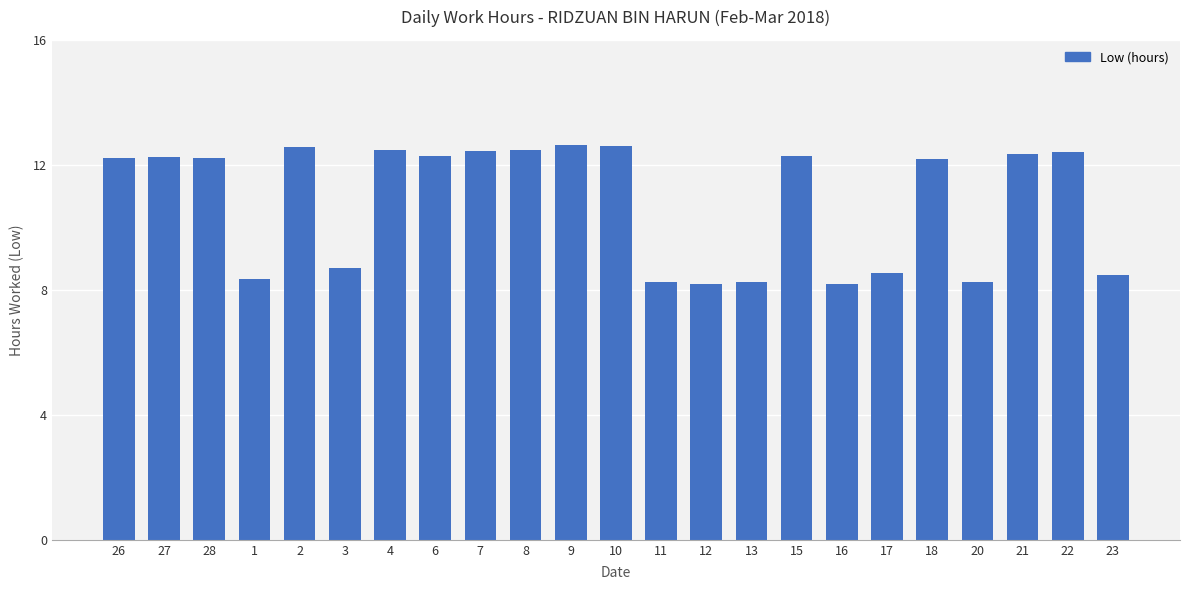

At which label does the data first exceed 12?

26